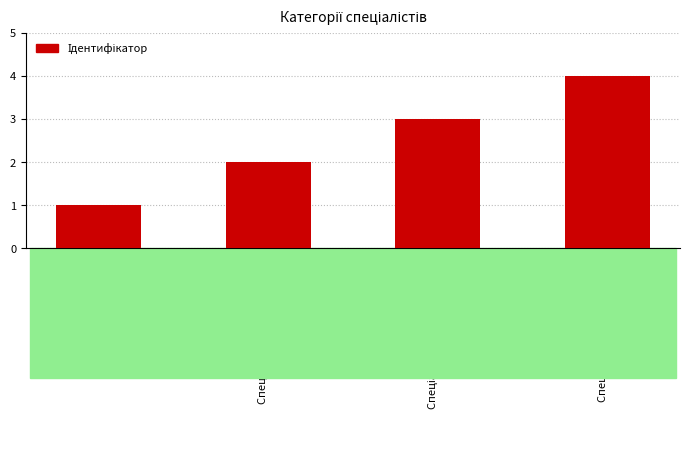

Reading left to right, transcribe all the data shown in this chart.

1	2	3	4